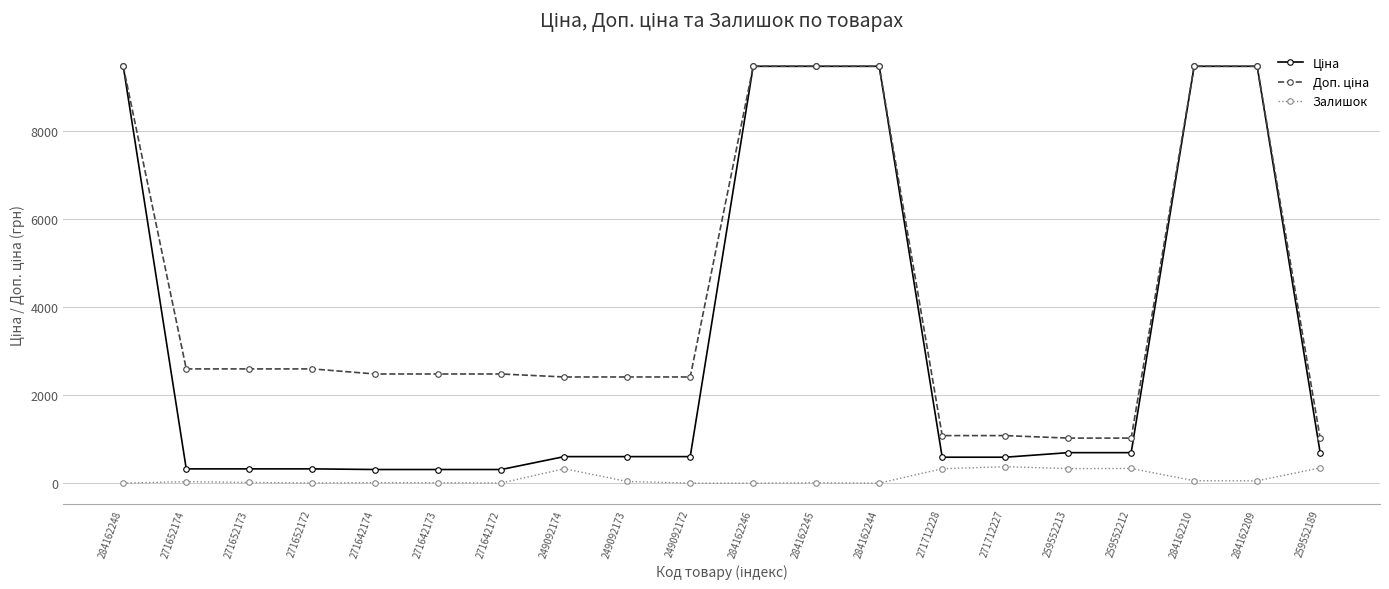

What is the total value across all series at 271712228?

1999.6